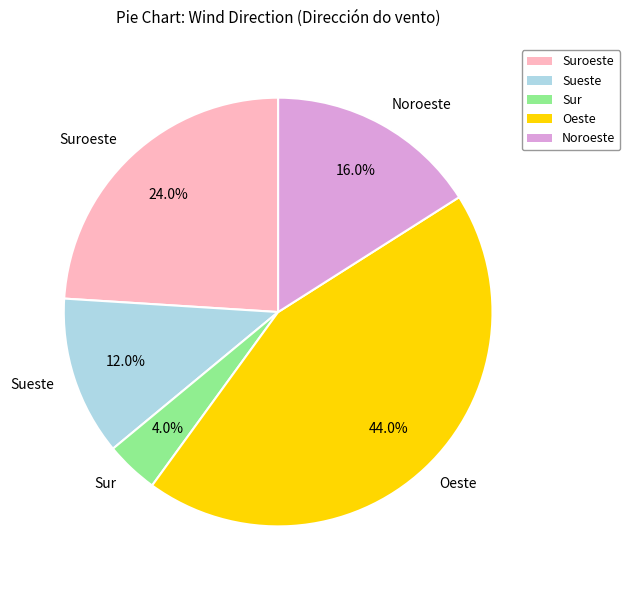

Rank the categories by value from lowest to highest.

Sur, Sueste, Noroeste, Suroeste, Oeste